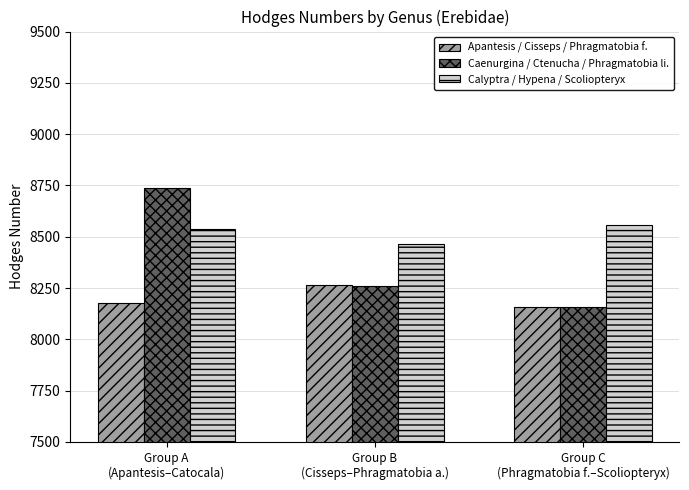

How many groups of bars are there?

3